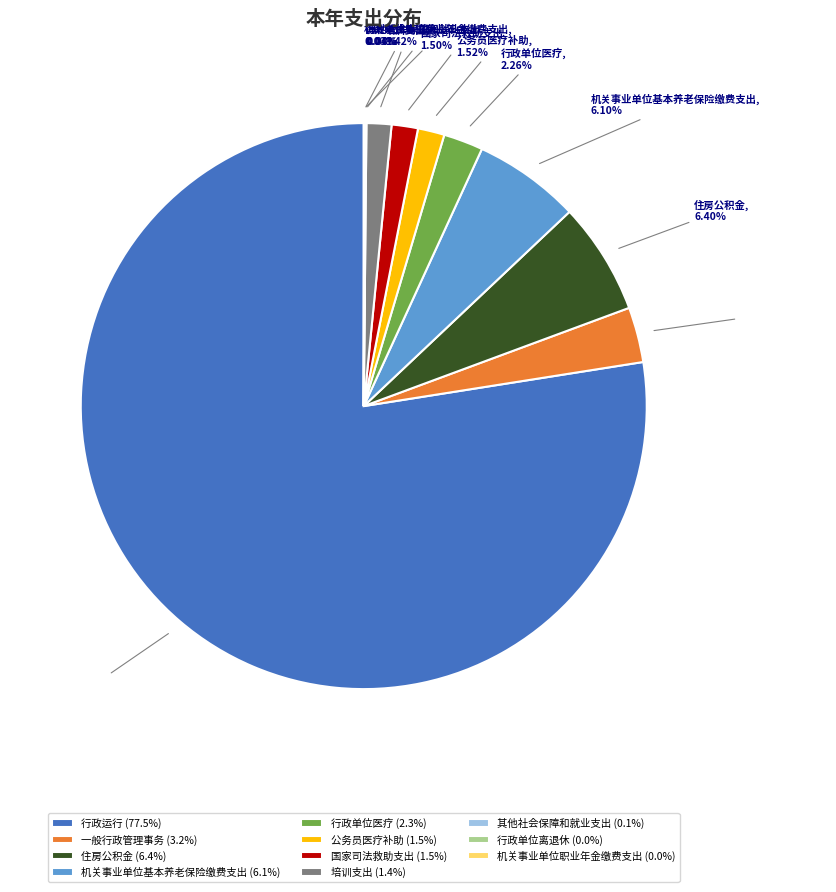

To the nearest percent, what is the difference between the largest and smallest slice percentages?

77%